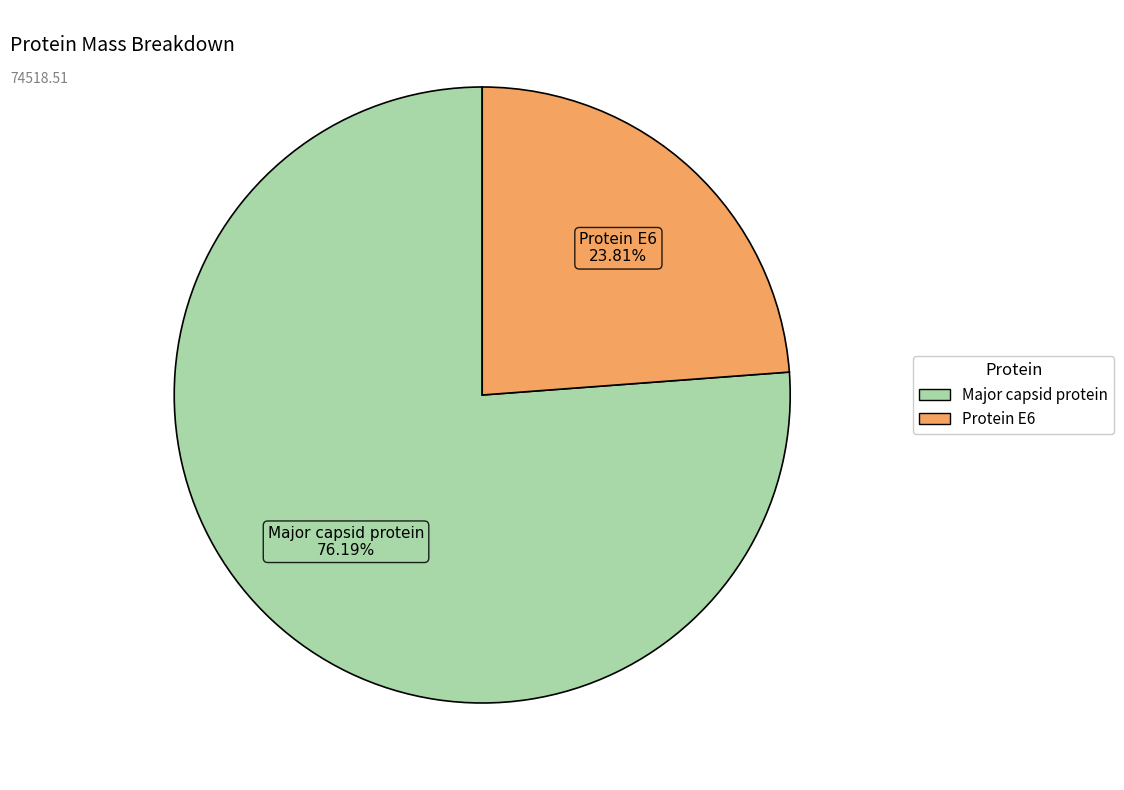

The Protein E6 slice represents 24% of the pie. True or false?

True